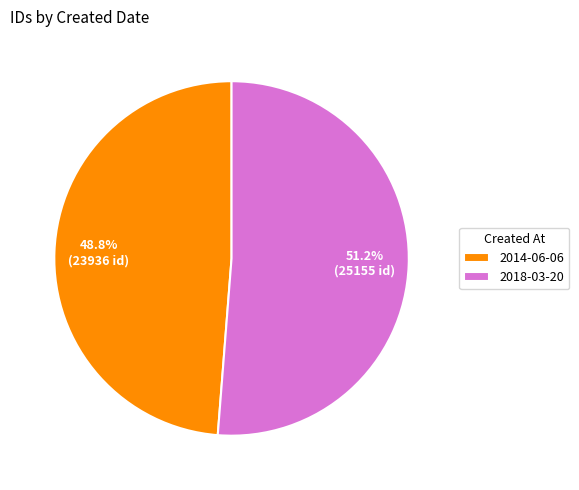

Do 2014-06-06 and 2018-03-20 together represent more than half of the pie?

Yes